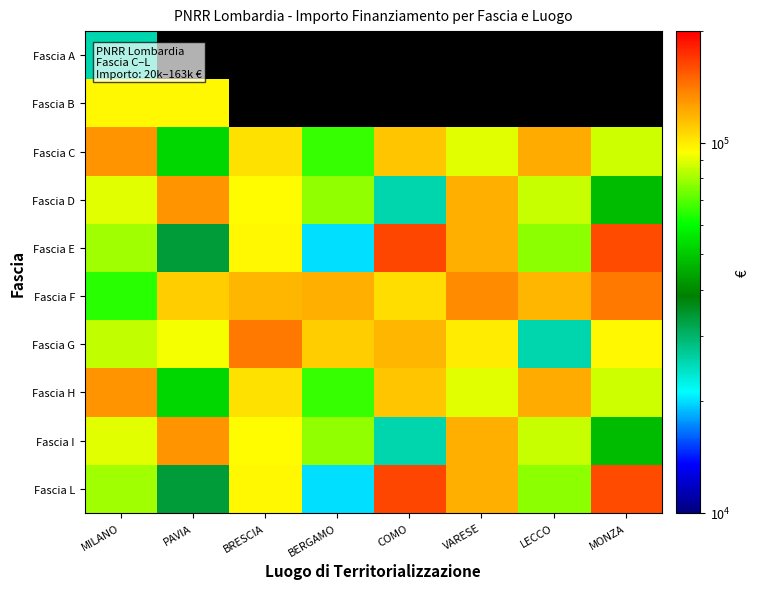

What is the greatest value displayed?

162783.0